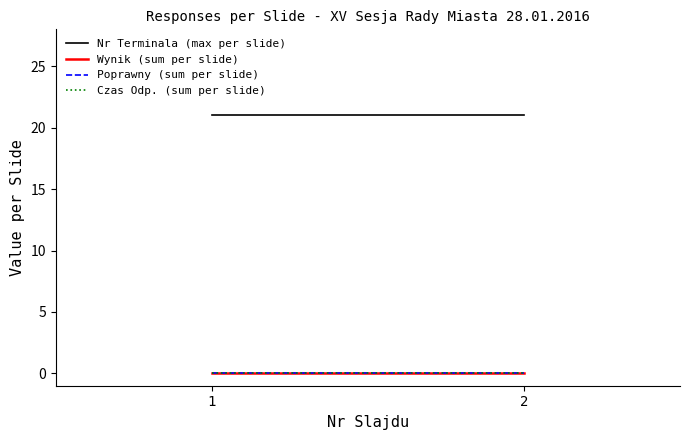

Which series changed the most between 1 and 2?

Nr Terminala (max per slide)